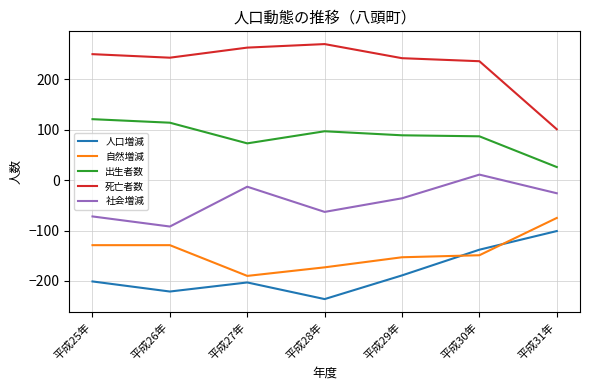

What value does the 人口増減 series have at 平成30年, to the nearest 50?

-150